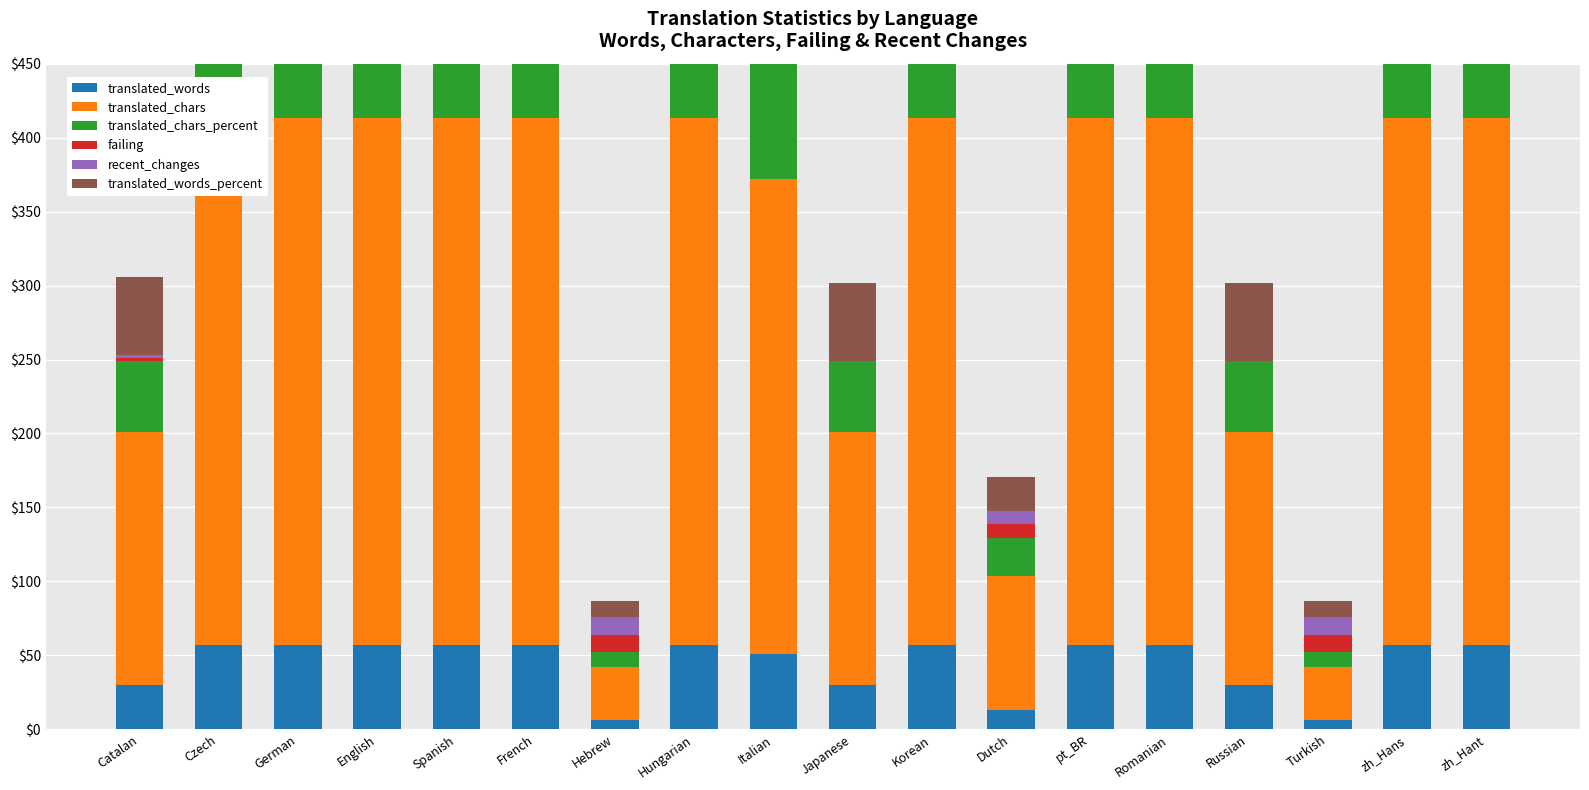

What is the average value of the translated_words series?

44.1